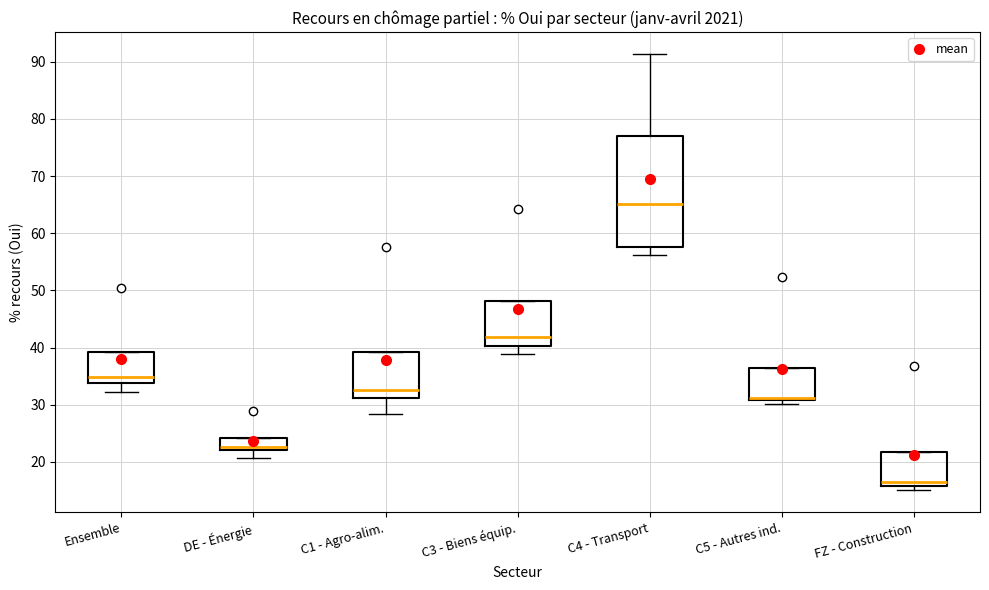

Where does the lower whisker of the box for C4 - Transport end on the y-axis? The values are not printed on the chart, so give them approximately, as read against the axis.

56